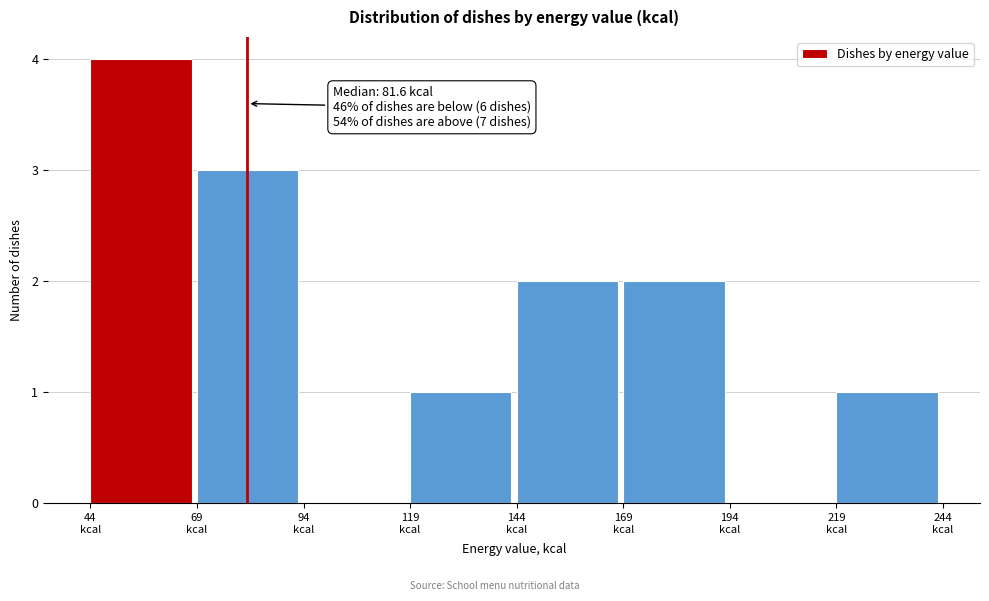

Over which range of the x-axis is the bar tallest?

45 to 70